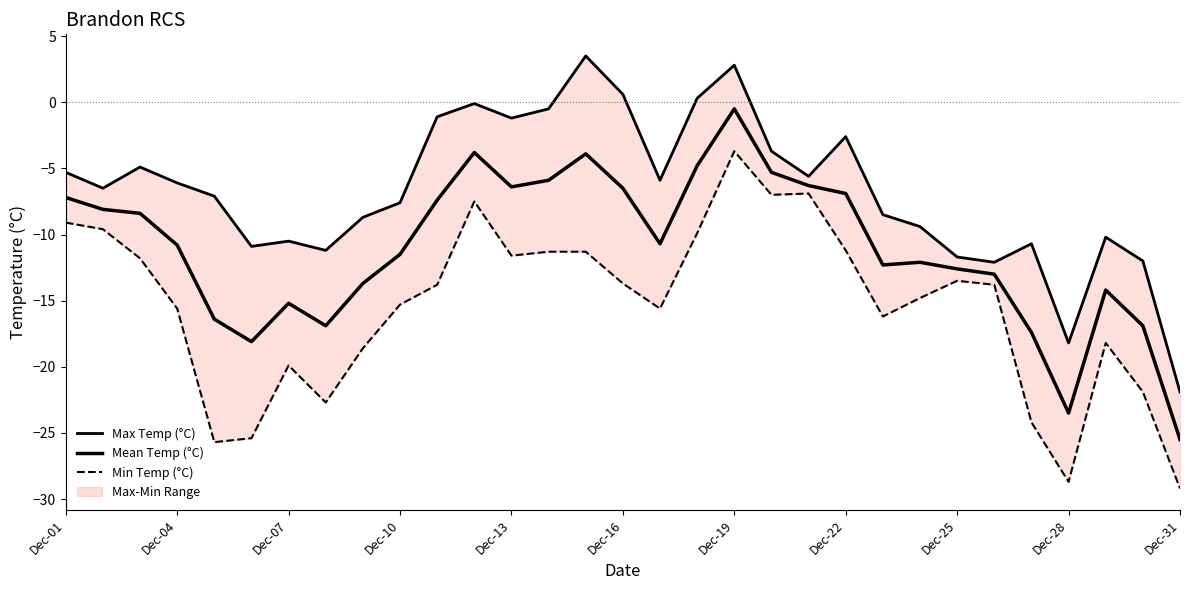

Is it true that Mean Temp (°C) equals -8.3 at 19?

False